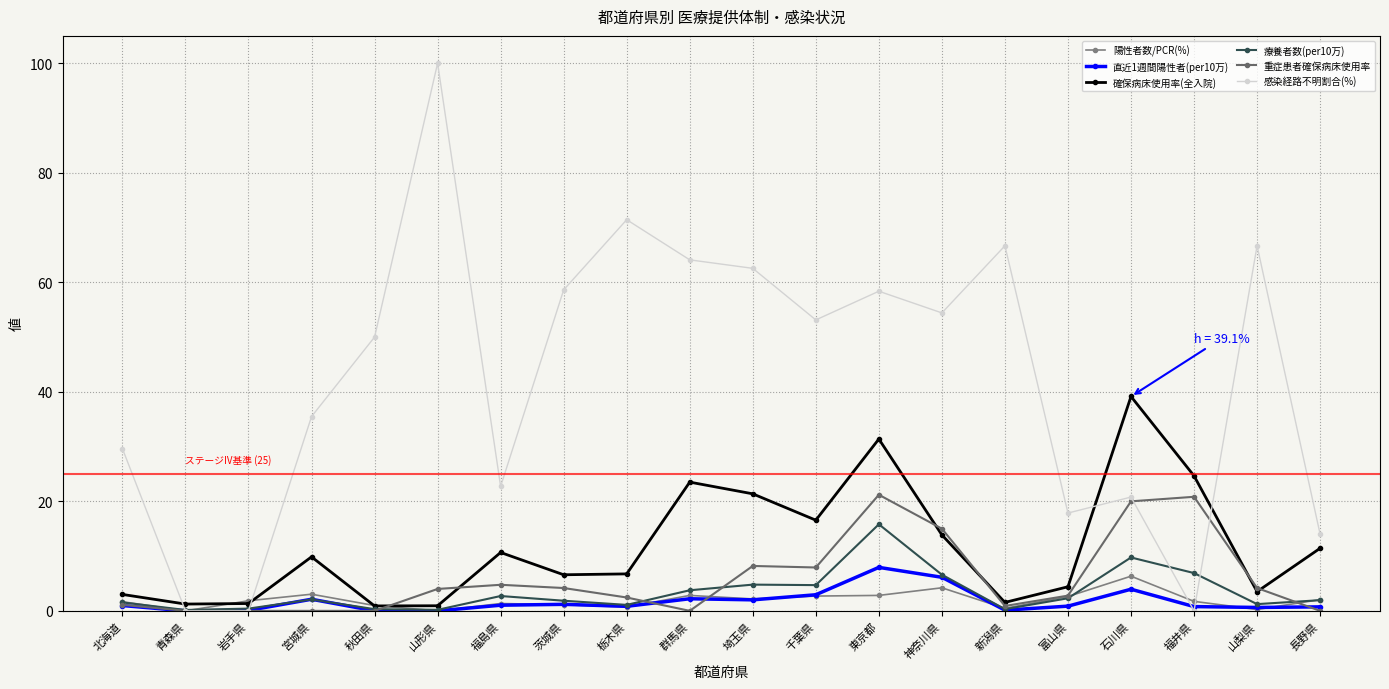

Rank the categories by 感染経路不明割合(%) value from highest to lowest.

山形県, 栃木県, 新潟県, 山梨県, 群馬県, 埼玉県, 茨城県, 東京都, 神奈川県, 千葉県, 秋田県, 宮城県, 北海道, 福島県, 石川県, 富山県, 長野県, 青森県, 岩手県, 福井県